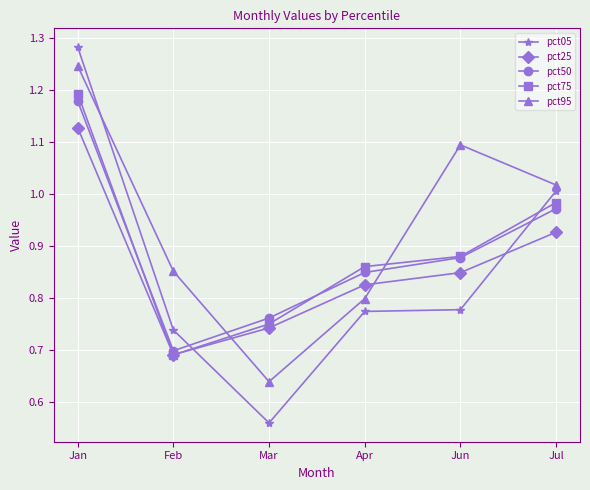

In pct75, how many points are lower than both neighbors (excluding endpoints)?

1